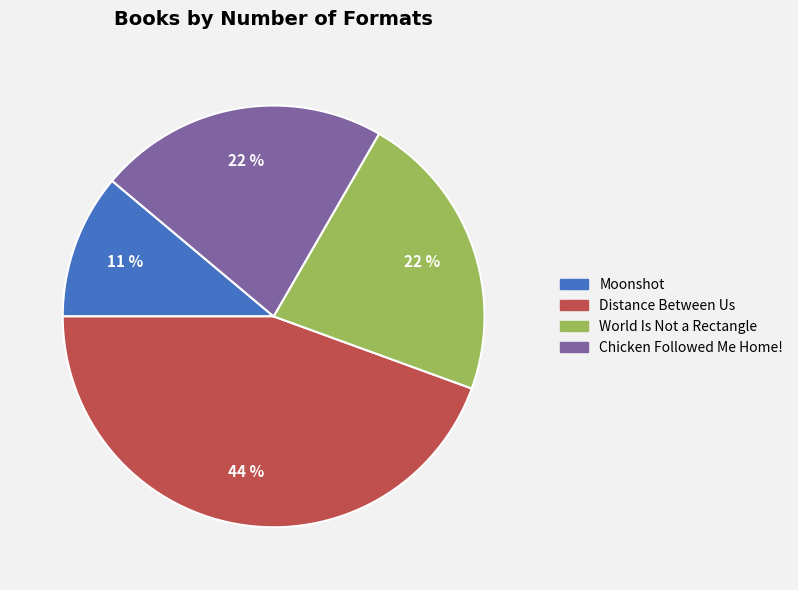

Is there a majority slice in this chart?

No